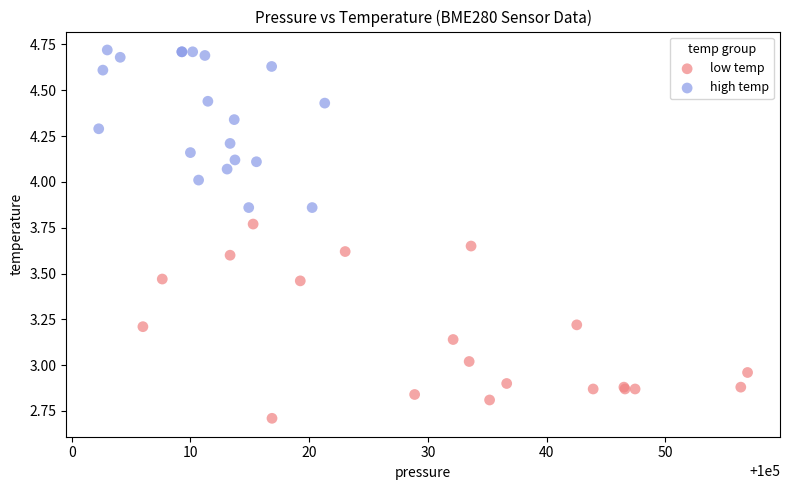

Which series has the largest Y range (max minus min)?

low temp